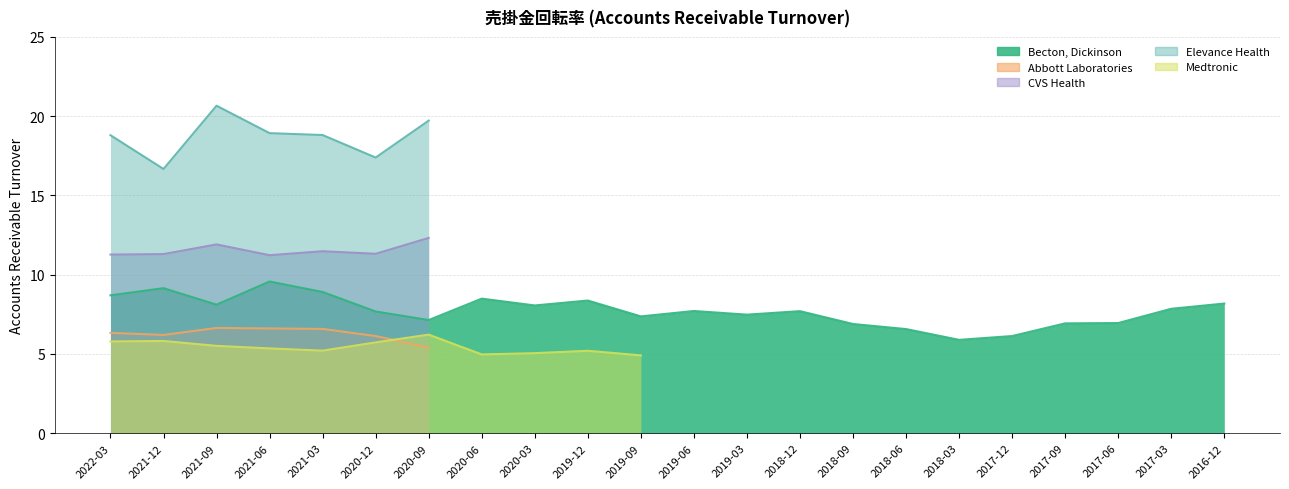

At which label is CVS Health closest to 6?

2021-06